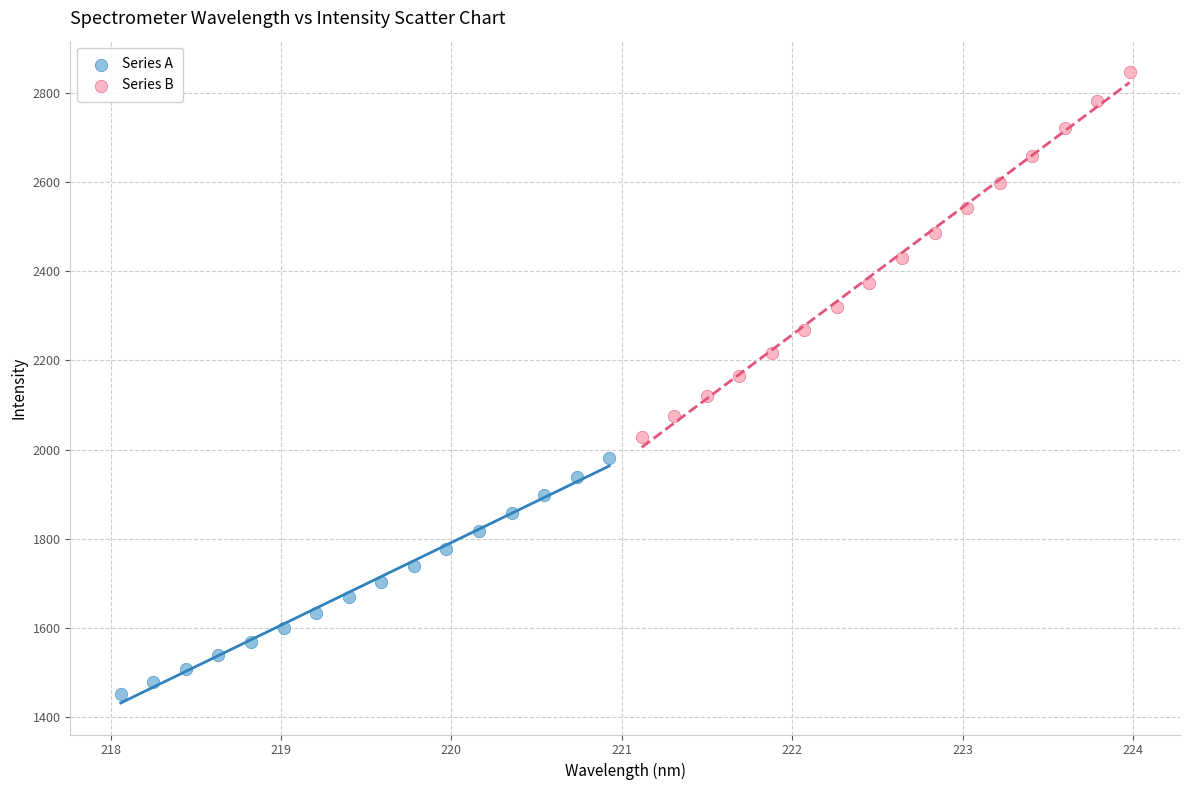

Which series has the largest Y range (max minus min)?

Series B